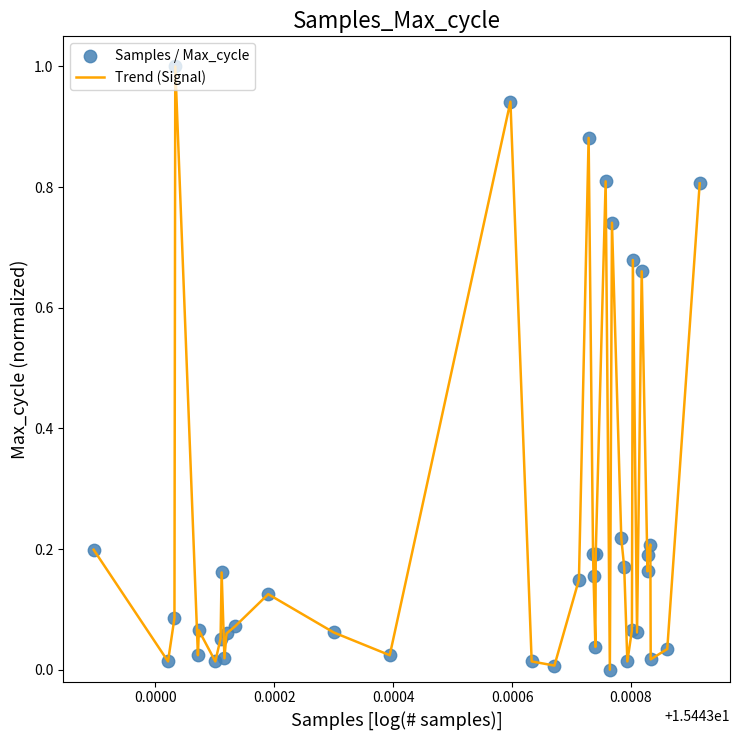

What is the maximum value shown in the chart?

1.0